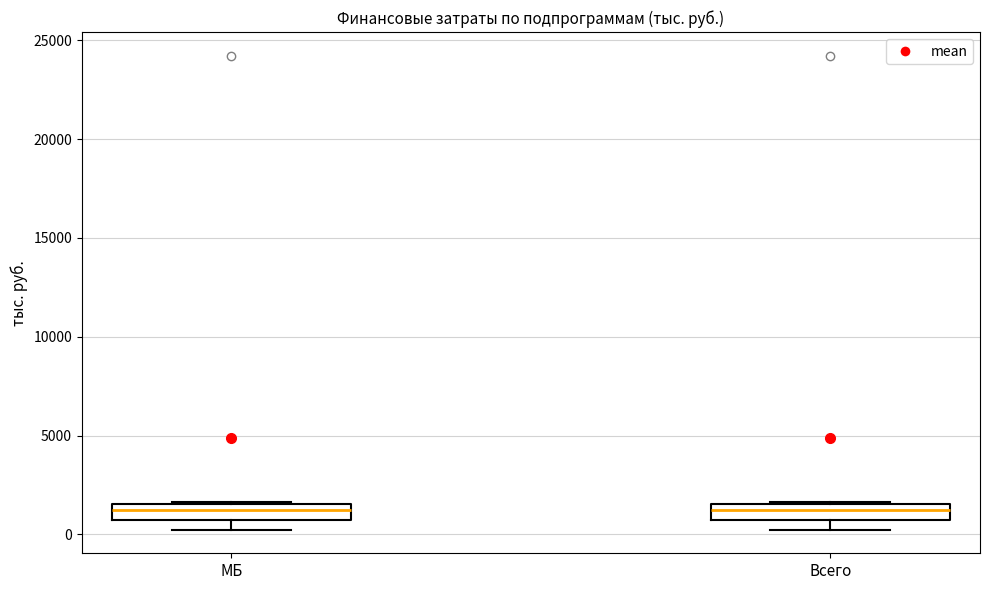

Reading left to right, read every box against the y-axis: the position of its median line, the range the box covers, and the ends of its whiskers. The values are not printed on the chart, so give them approximately, as read against the axis.

МБ: median 1000, box 500 to 1500, whiskers 0 to 1500
Всего: median 1000, box 500 to 1500, whiskers 0 to 1500